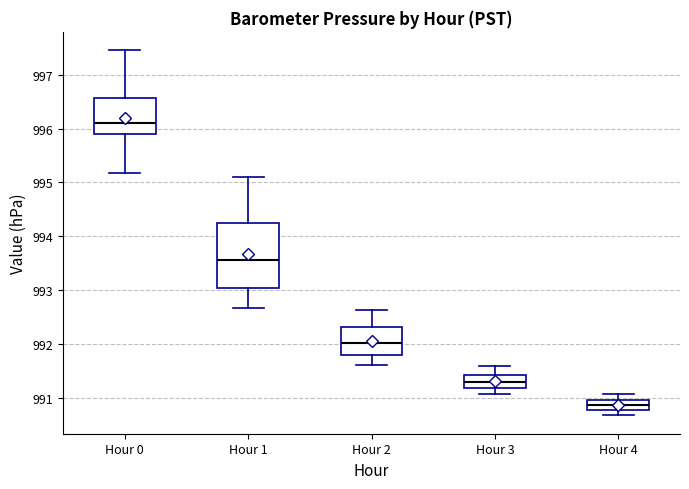

Reading left to right, read every box against the y-axis: the position of its median line, the range the box covers, and the ends of its whiskers. The values are not printed on the chart, so give them approximately, as read against the axis.

Hour 0: median 996.1, box 995.9 to 996.6, whiskers 995.2 to 997.5
Hour 1: median 993.6, box 993.0 to 994.2, whiskers 992.7 to 995.1
Hour 2: median 992.0, box 991.8 to 992.3, whiskers 991.6 to 992.6
Hour 3: median 991.3, box 991.2 to 991.4, whiskers 991.1 to 991.6
Hour 4: median 990.9, box 990.8 to 991.0, whiskers 990.7 to 991.1